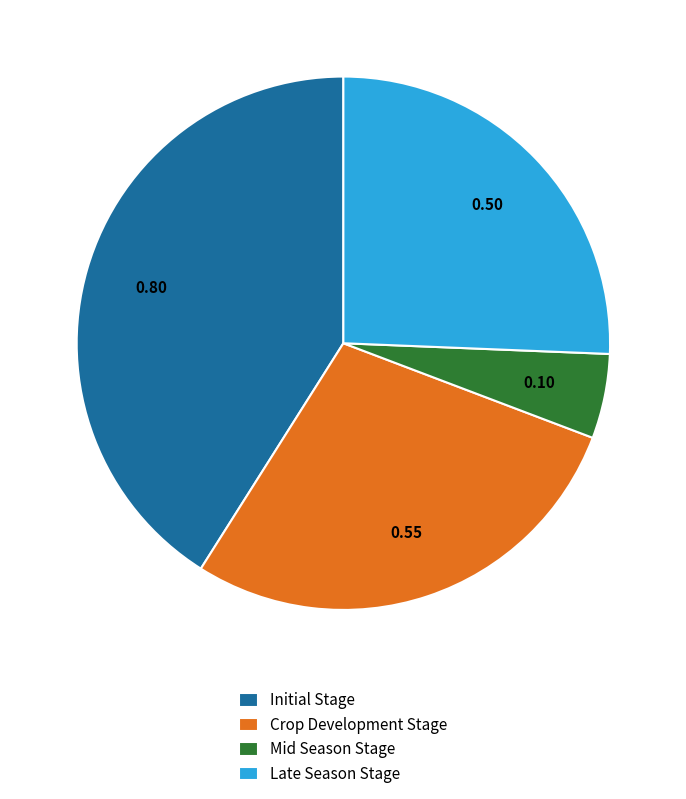

How many segments does this pie chart have?

4